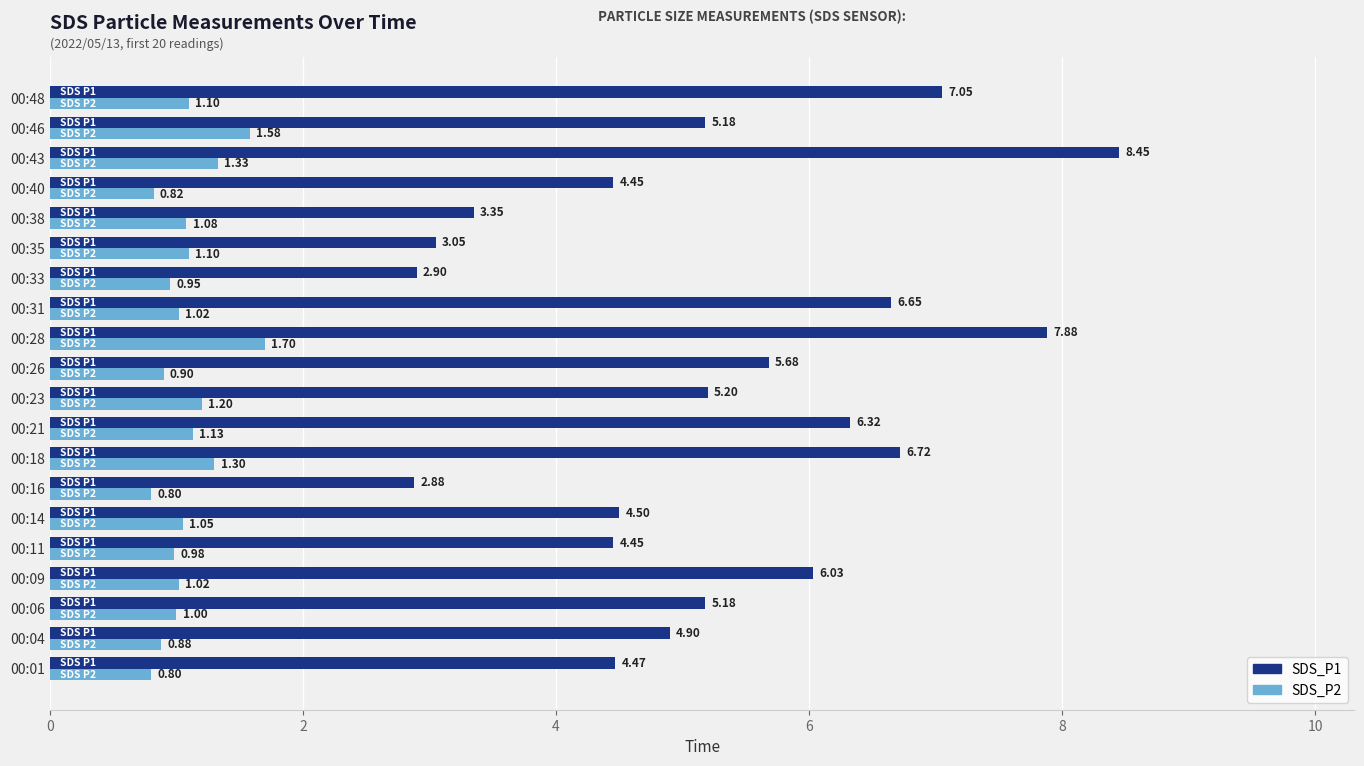

At which category does the chart reach its peak across all series?

00:43